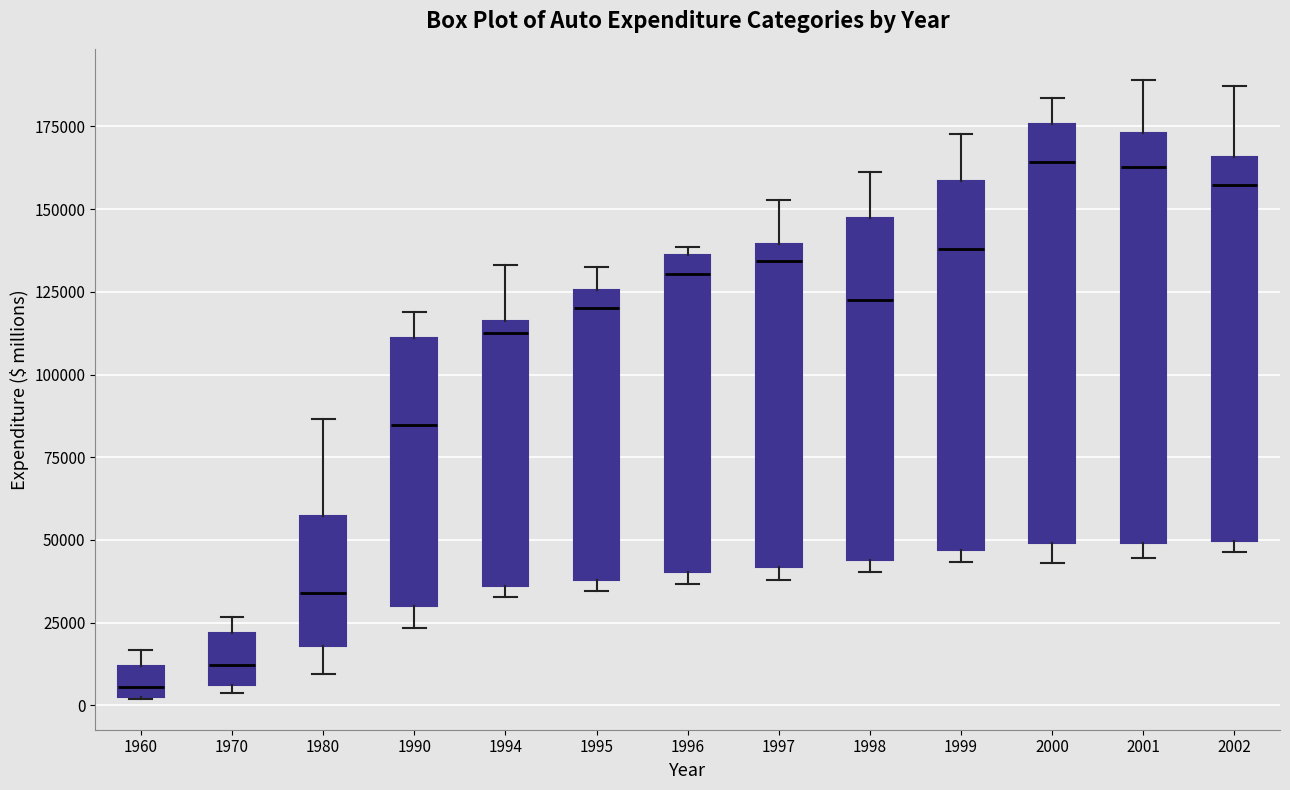

Where does the upper whisker of the box at x = 2002 end on the y-axis? The values are not printed on the chart, so give them approximately, as read against the axis.

185000